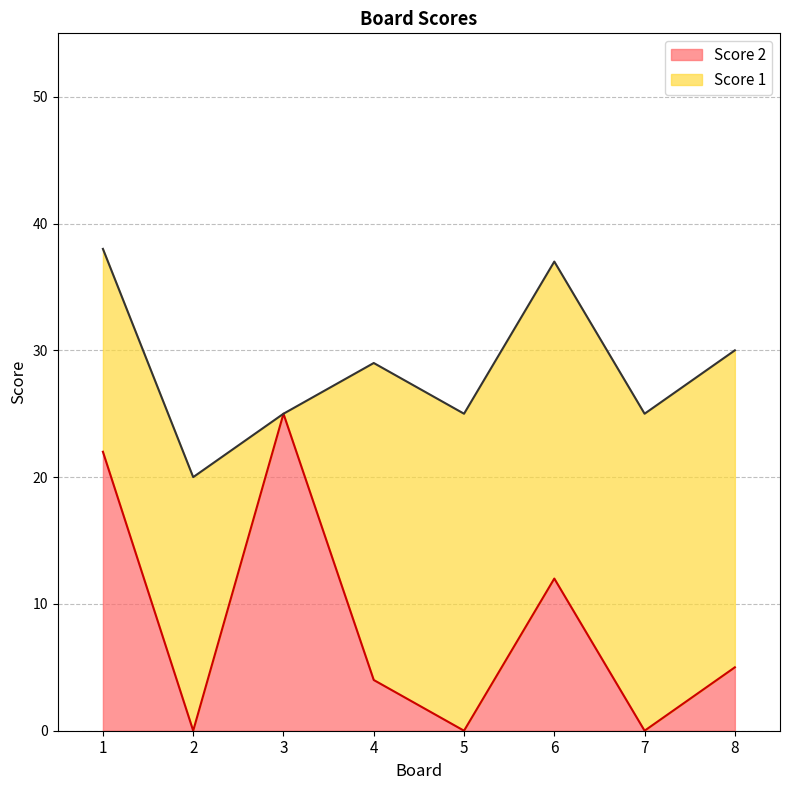

List the labels in order of value, smallest first.

2, 5, 7, 4, 8, 6, 1, 3